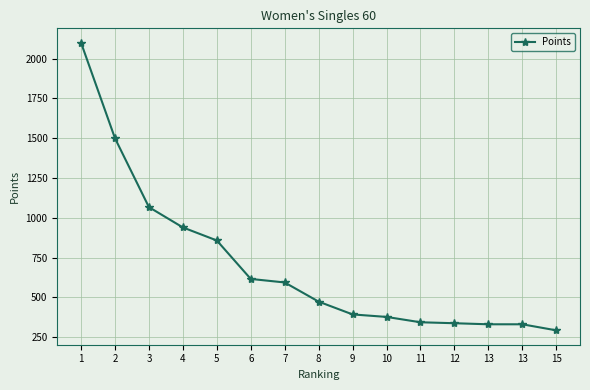

How many distinct data groups are displayed?

1